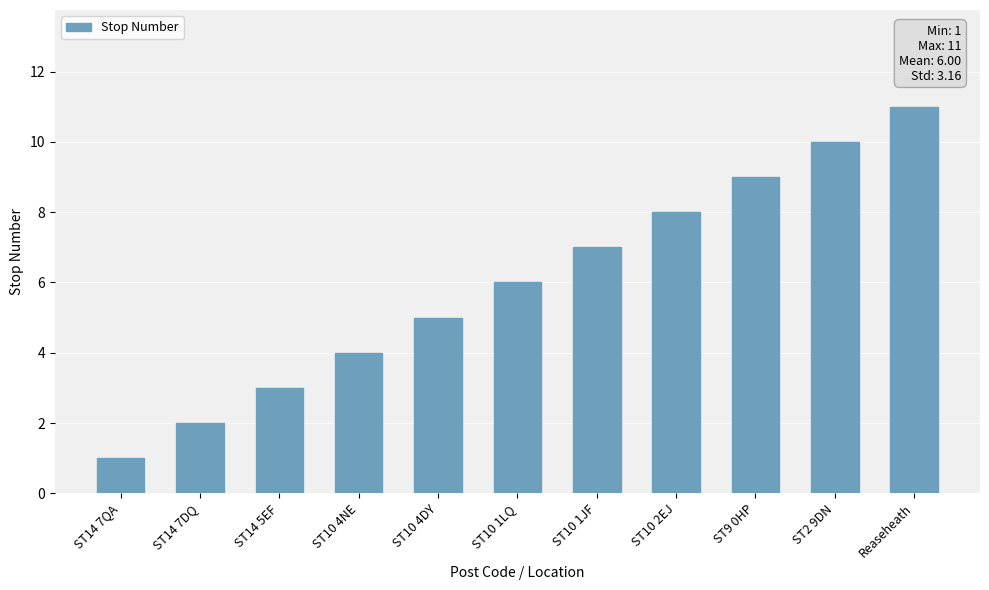

The value at ST10 2EJ is 8. True or false?

True